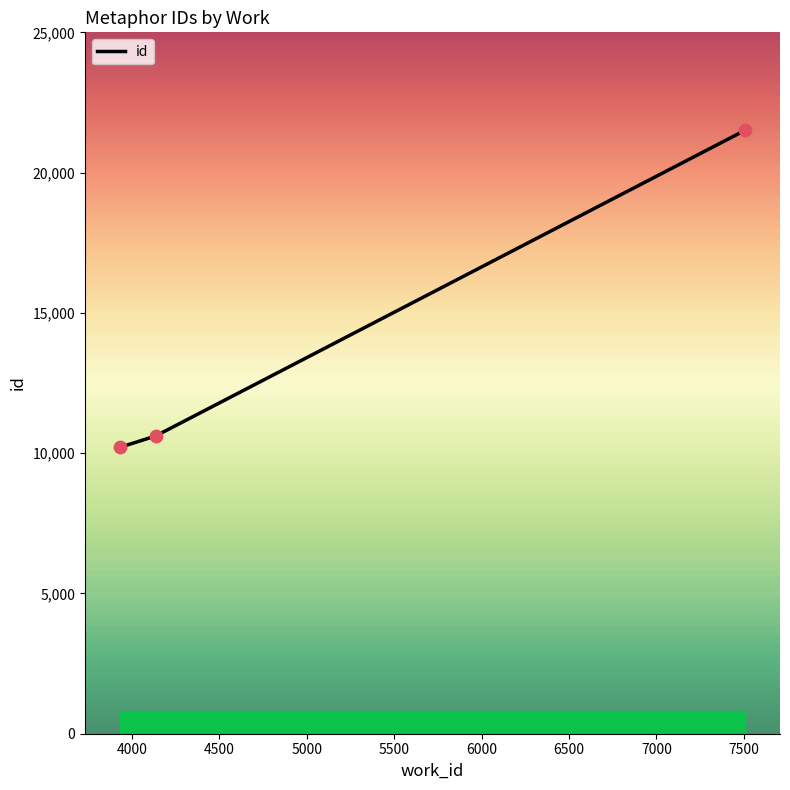

What is the change in value from 4134 to 7507?

+10891